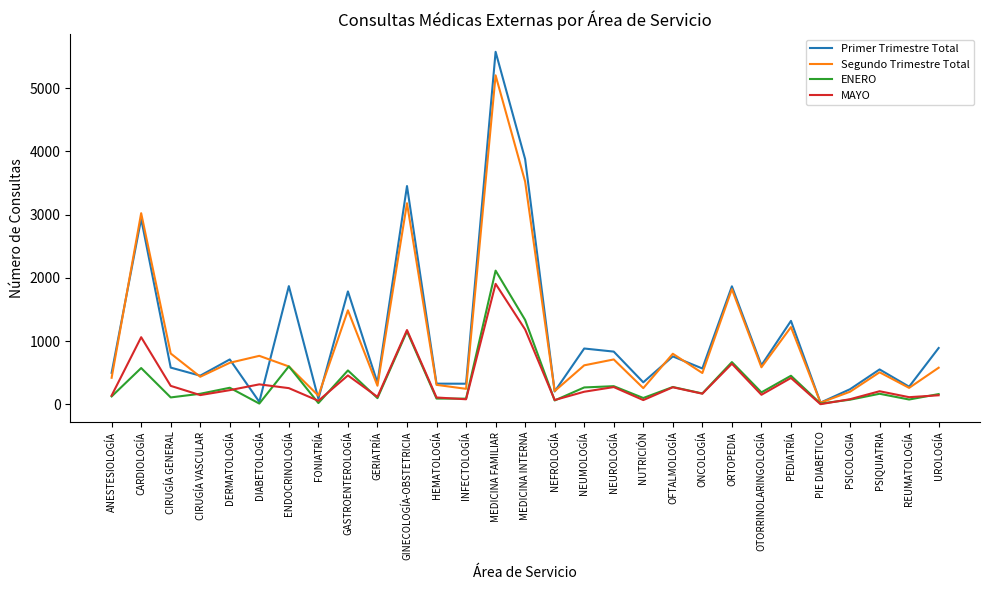

Is it true that Segundo Trimestre Total equals 1487 at GASTROENTEROLOGÍA?

True